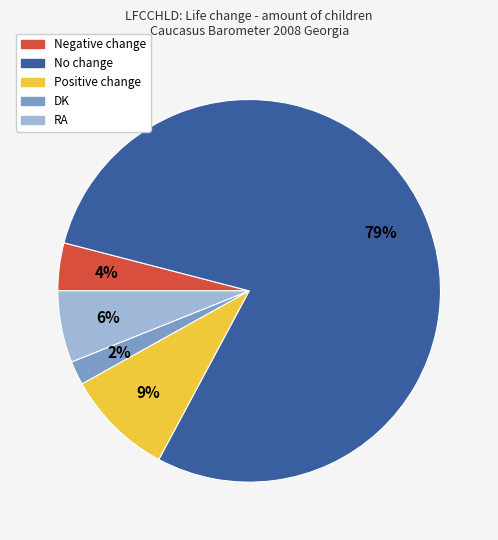

Rank the categories by value from highest to lowest.

No change, Positive change, RA, Negative change, DK